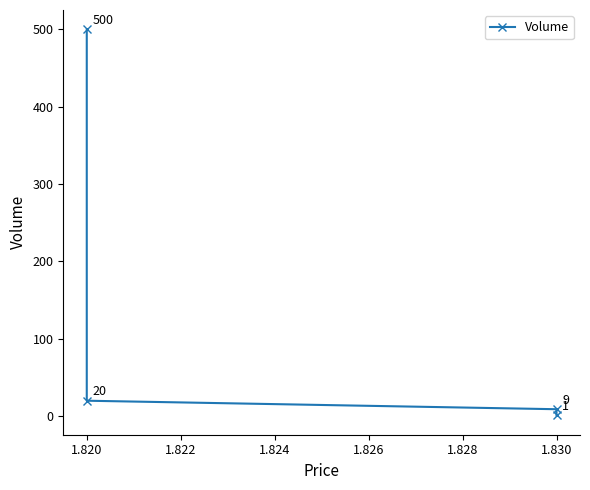

What is the value of the 1st point from the left?

500